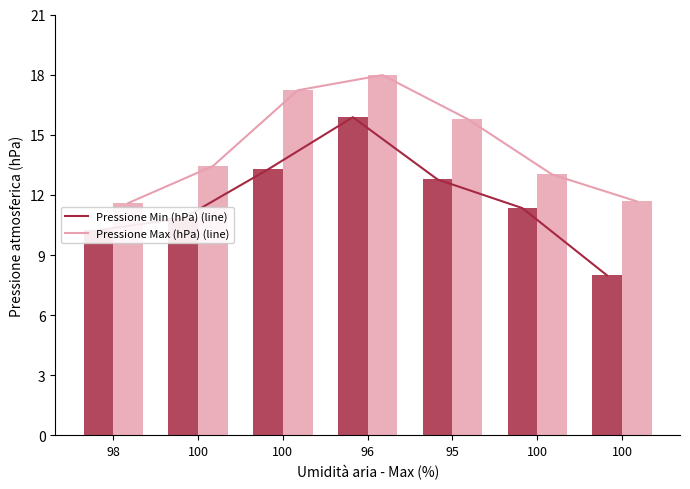

List the series in order of their peak value, highest first.

Pressione Max (hPa) (line), Pressione Max (hPa), Pressione Min (hPa) (line), Pressione Min (hPa)